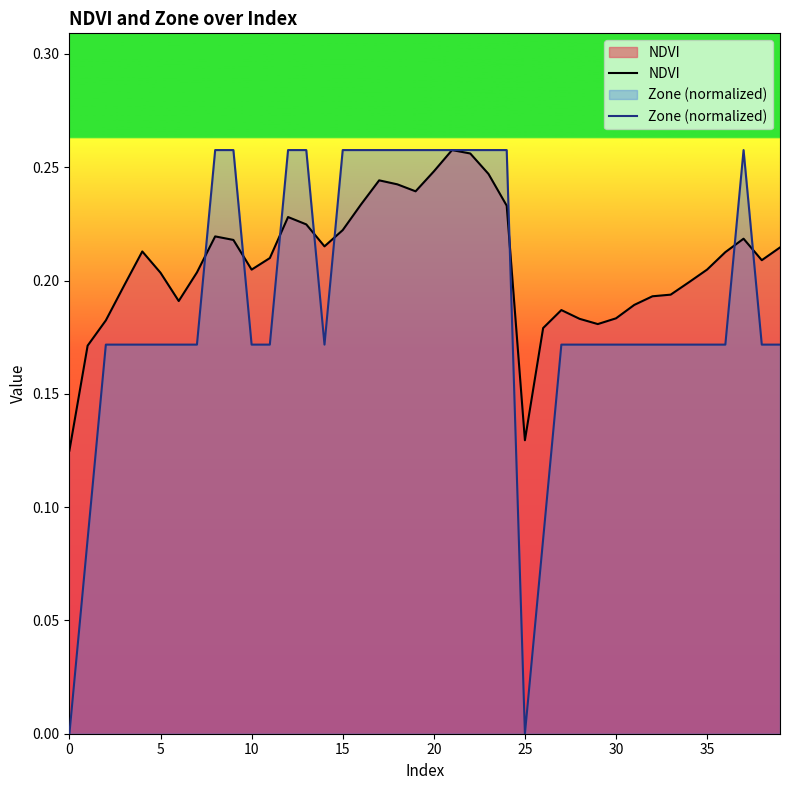

Between 25 and 33, which is larger?

33